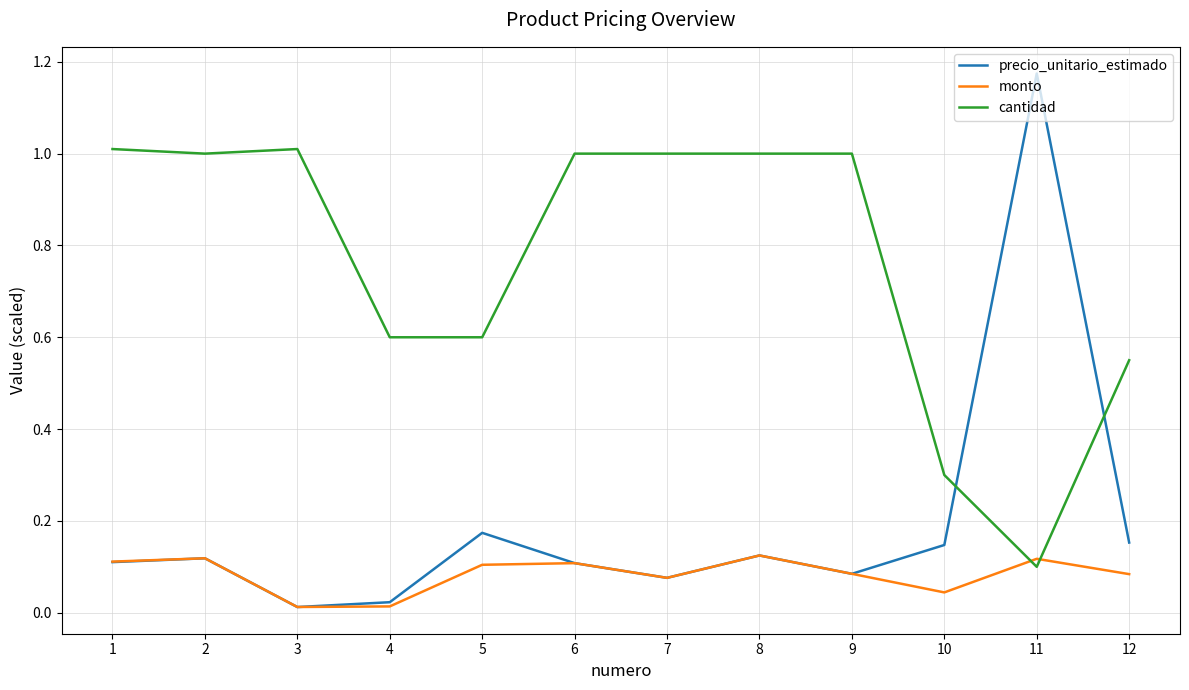

Which category has the highest value in the precio_unitario_estimado series?

11